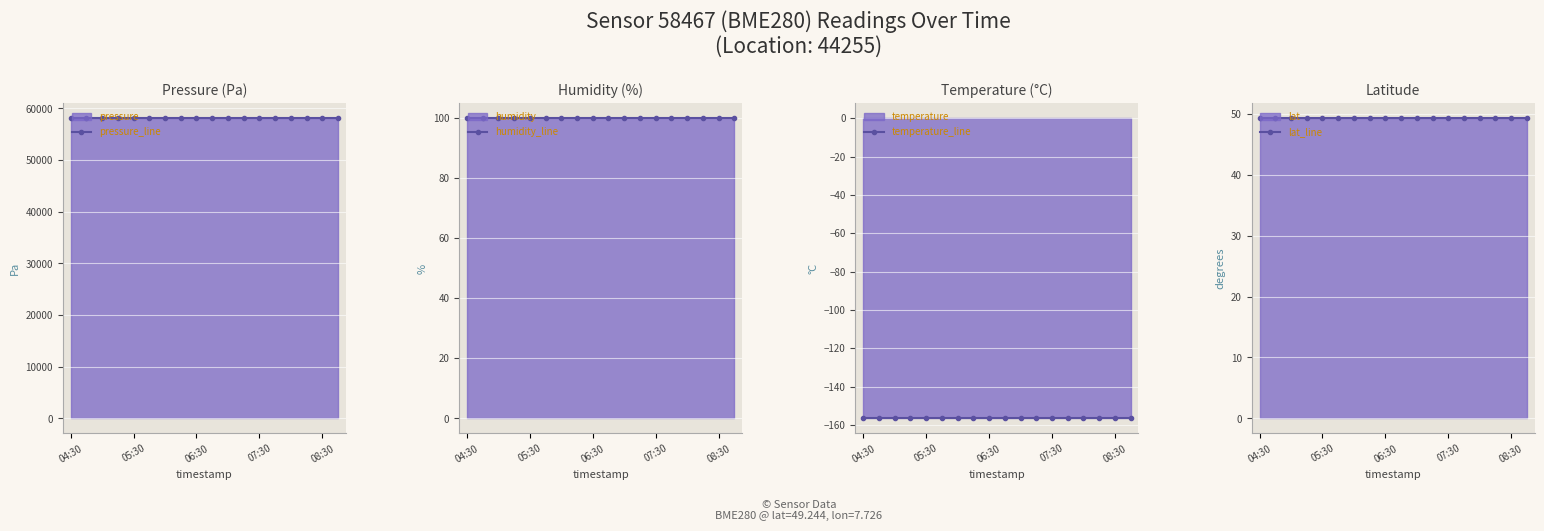

Which series has the widest spread of values?

pressure_line